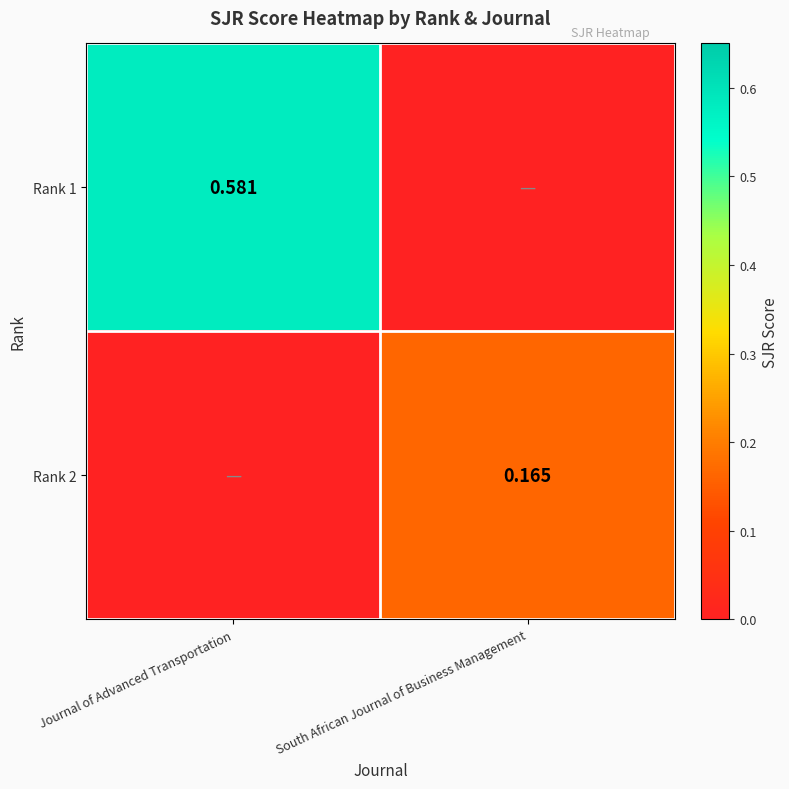

What is the total value across all series at South African Journal of Business Management?

0.2